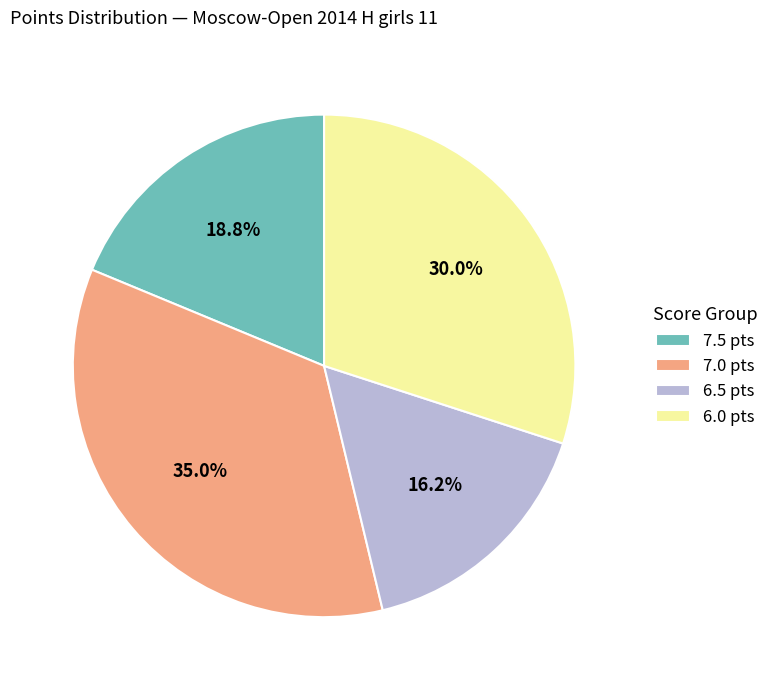

Rank the categories by value from lowest to highest.

6.5 pts, 7.5 pts, 6.0 pts, 7.0 pts